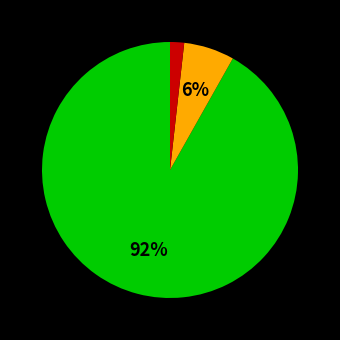

To the nearest percent, what is the difference between the largest and smallest slice percentages?

90%